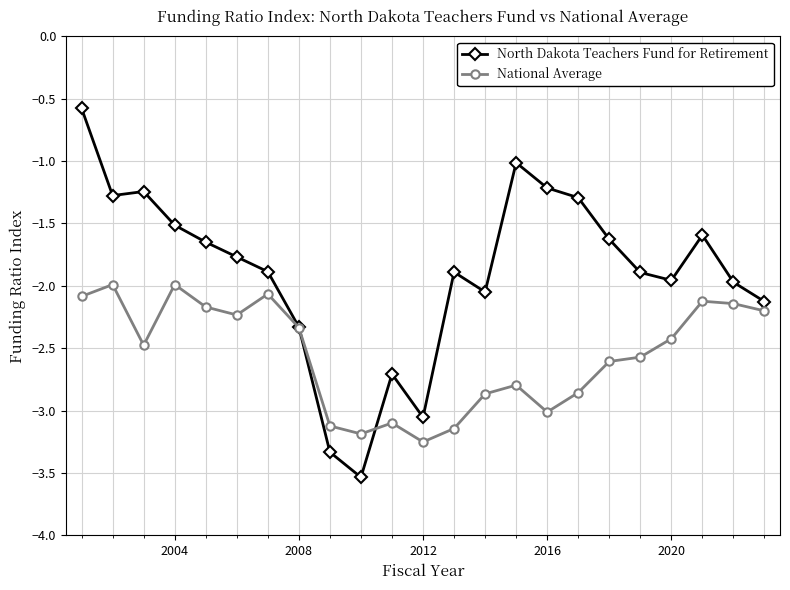

Which series has the widest spread of values?

North Dakota Teachers Fund for Retirement